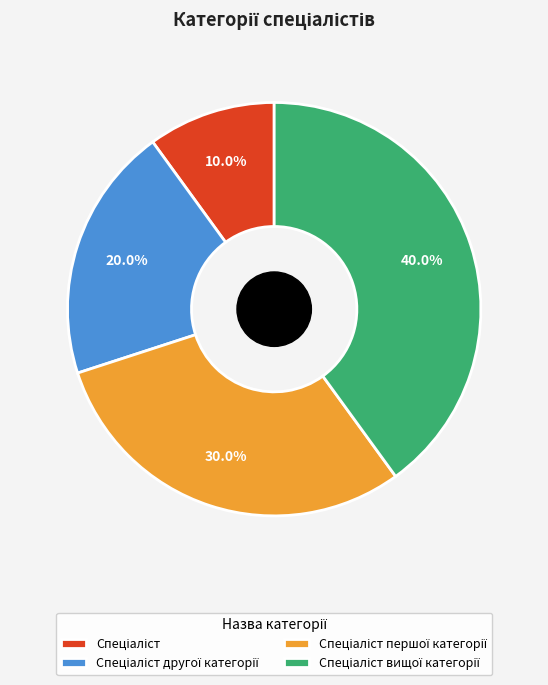

Is there a majority slice in this chart?

No